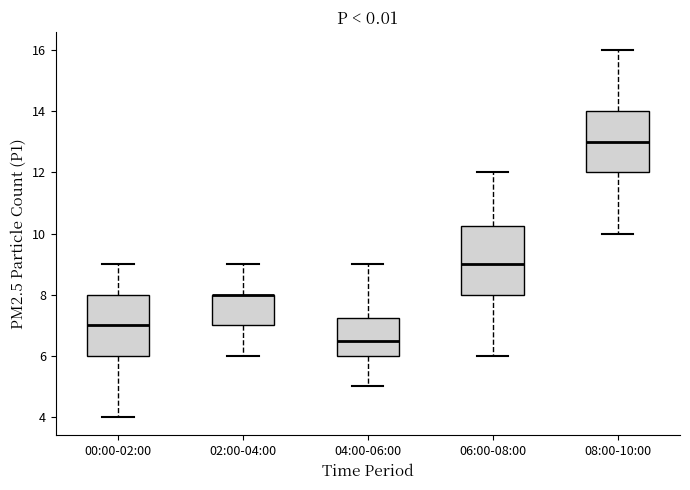

Reading left to right, read every box against the y-axis: the position of its median line, the range the box covers, and the ends of its whiskers. The values are not printed on the chart, so give them approximately, as read against the axis.

00:00-02:00: median 7.0, box 6.0 to 8.0, whiskers 4.0 to 9.0
02:00-04:00: median 8.0 (drawn on the box's upper edge), box 7.0 to 8.0, whiskers 6.0 to 9.0
04:00-06:00: median 6.6, box 6.0 to 7.2, whiskers 5.0 to 9.0
06:00-08:00: median 9.0, box 8.0 to 10.2, whiskers 6.0 to 12.0
08:00-10:00: median 13.0, box 12.0 to 14.0, whiskers 10.0 to 16.0